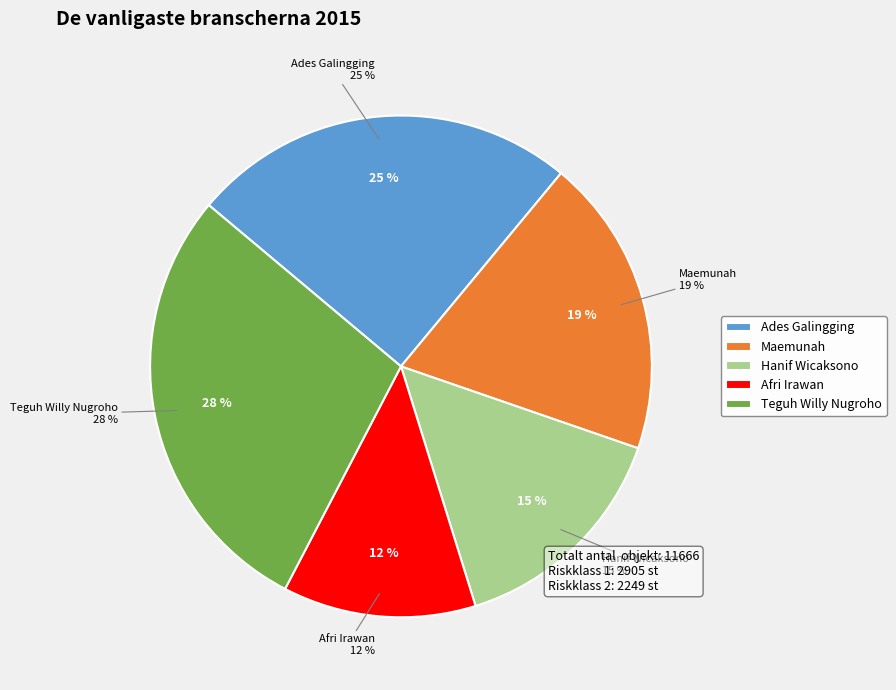

Does Hanif Wicaksono account for over 50% of the chart?

No